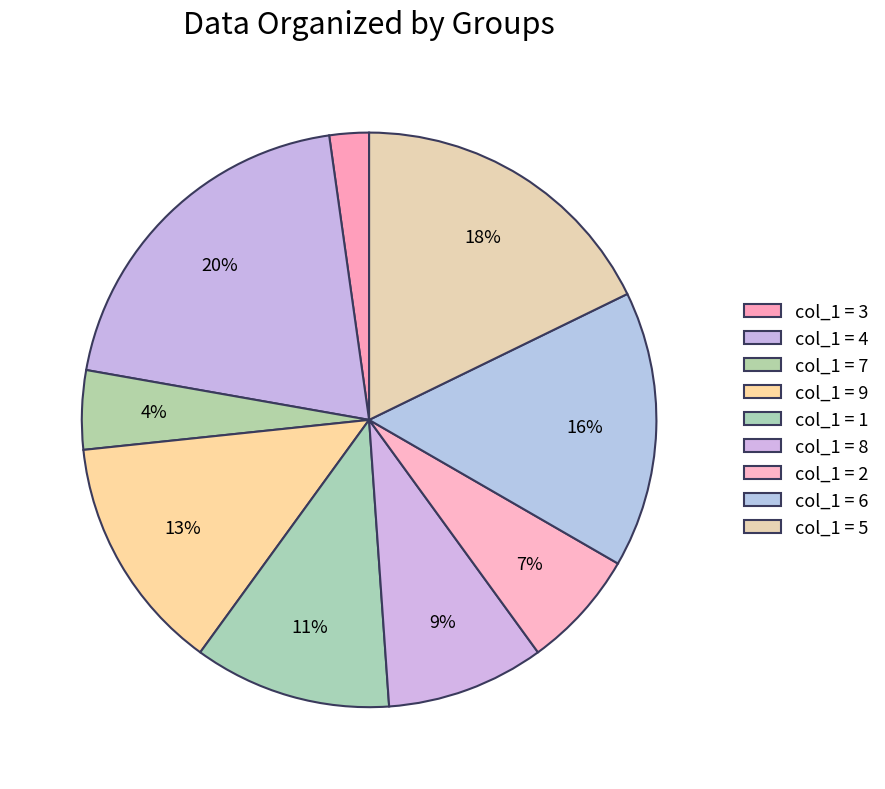

Count the number of slices in the pie.

9